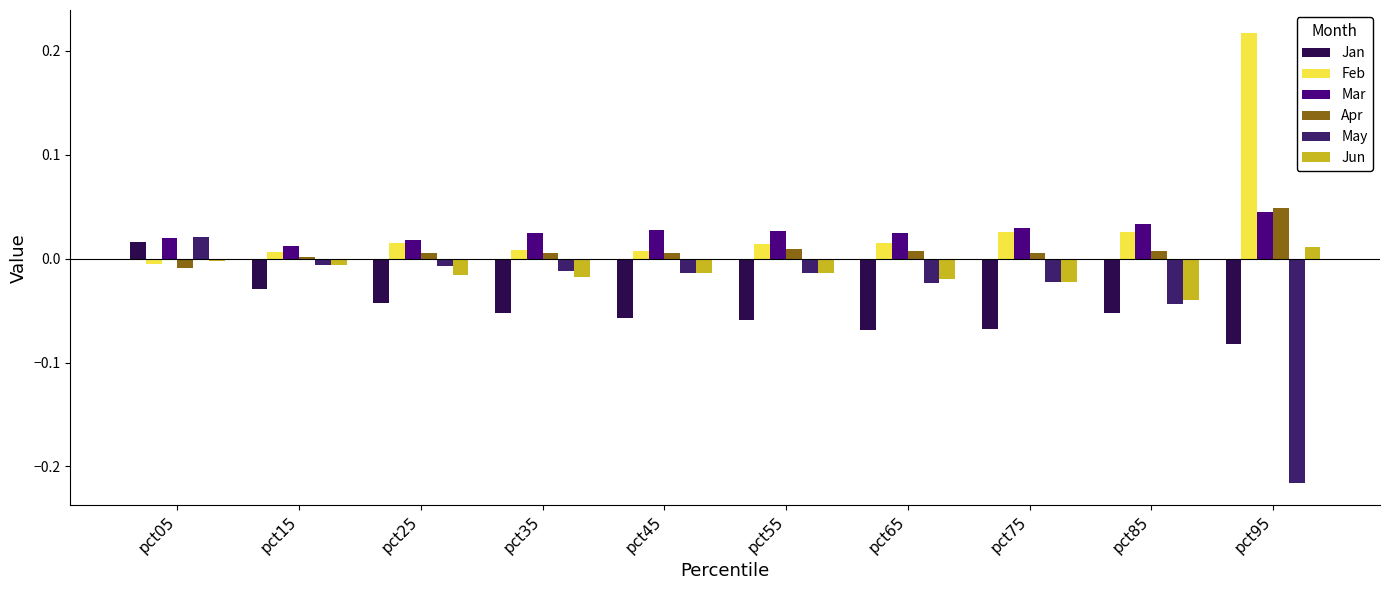

Which series has the widest spread of values?

May